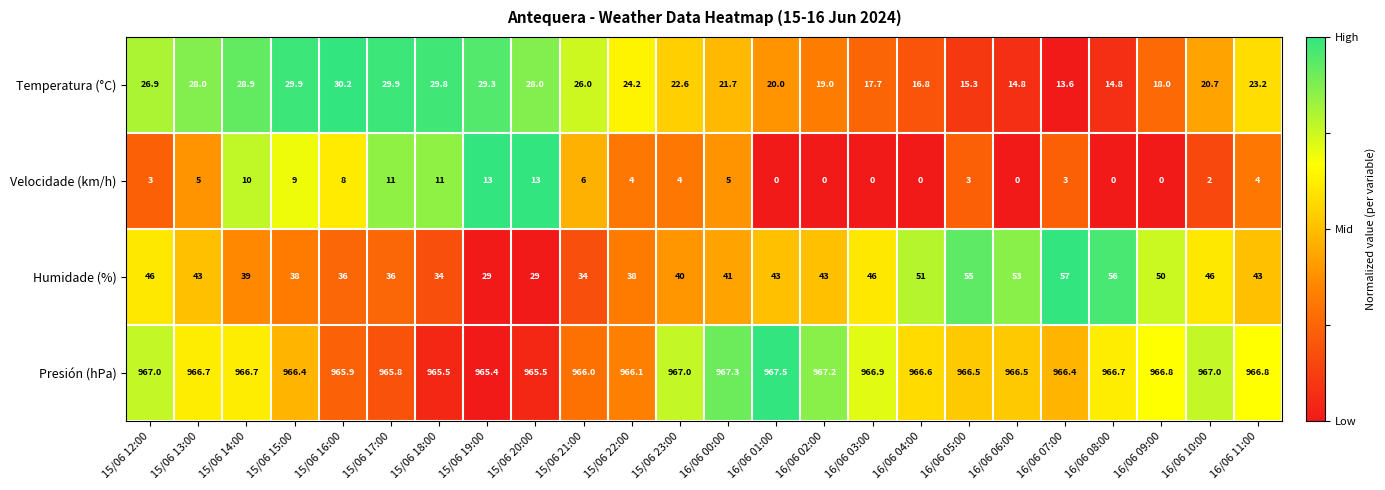

What is the total value across all series at 16/06 01:00?

1030.5